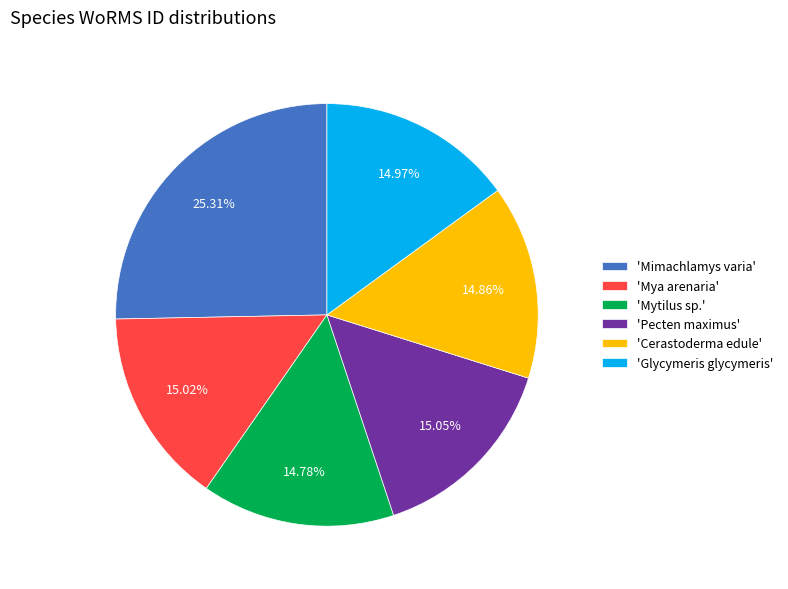

How many slices are in this pie chart?

6